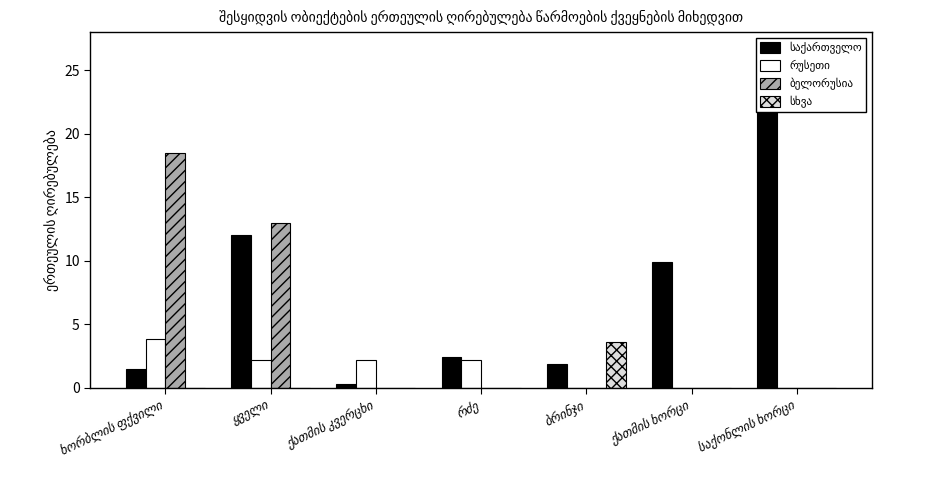

True or false: რუსეთი has a value of 2.2 at ყველი.

True